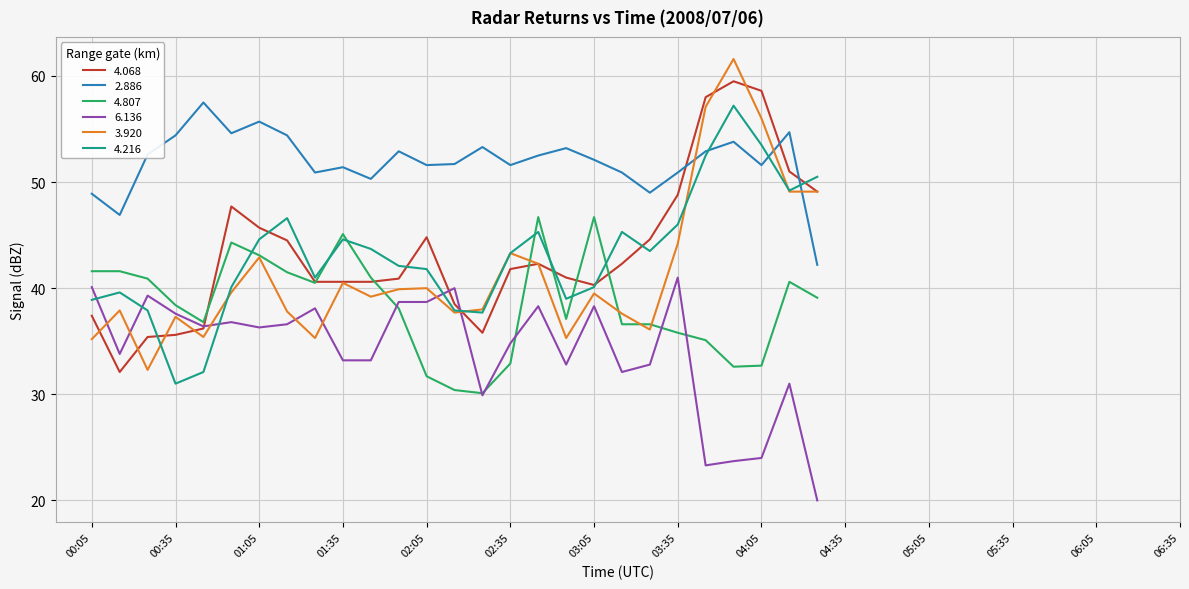

What is the highest value of the 4.068 series?

59.5